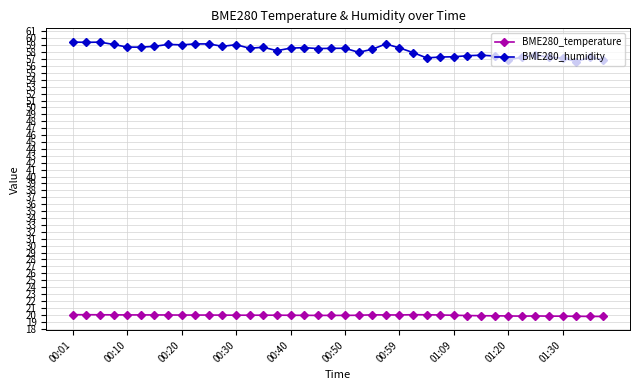

What are all the series names shown in the legend?

BME280_temperature, BME280_humidity